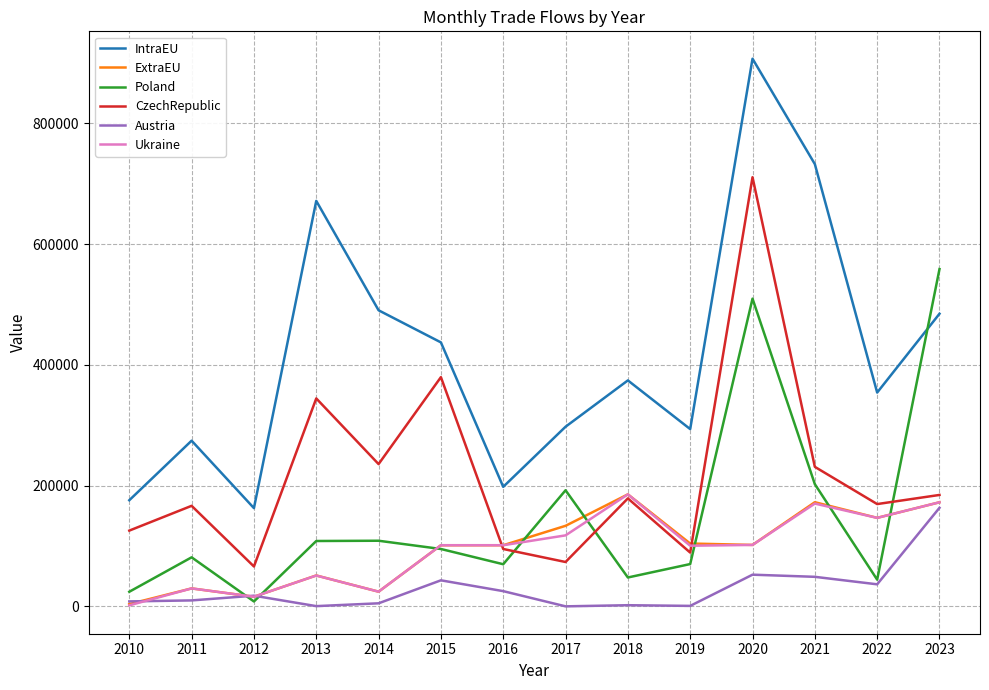

How many series are shown in this chart?

6